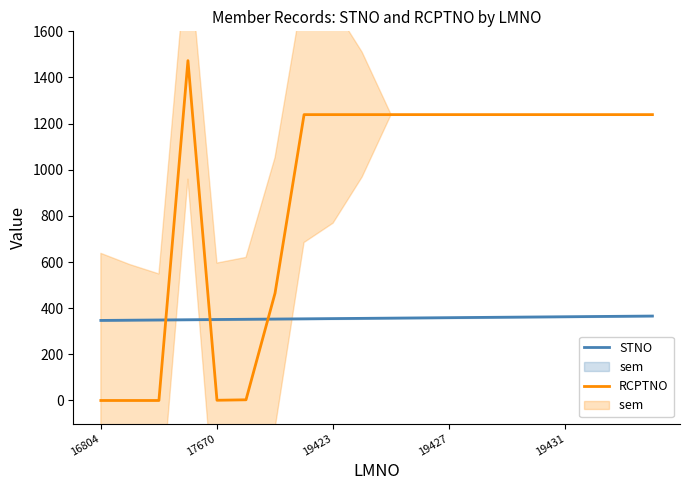

Which series changed the most between 11 and 17?

STNO